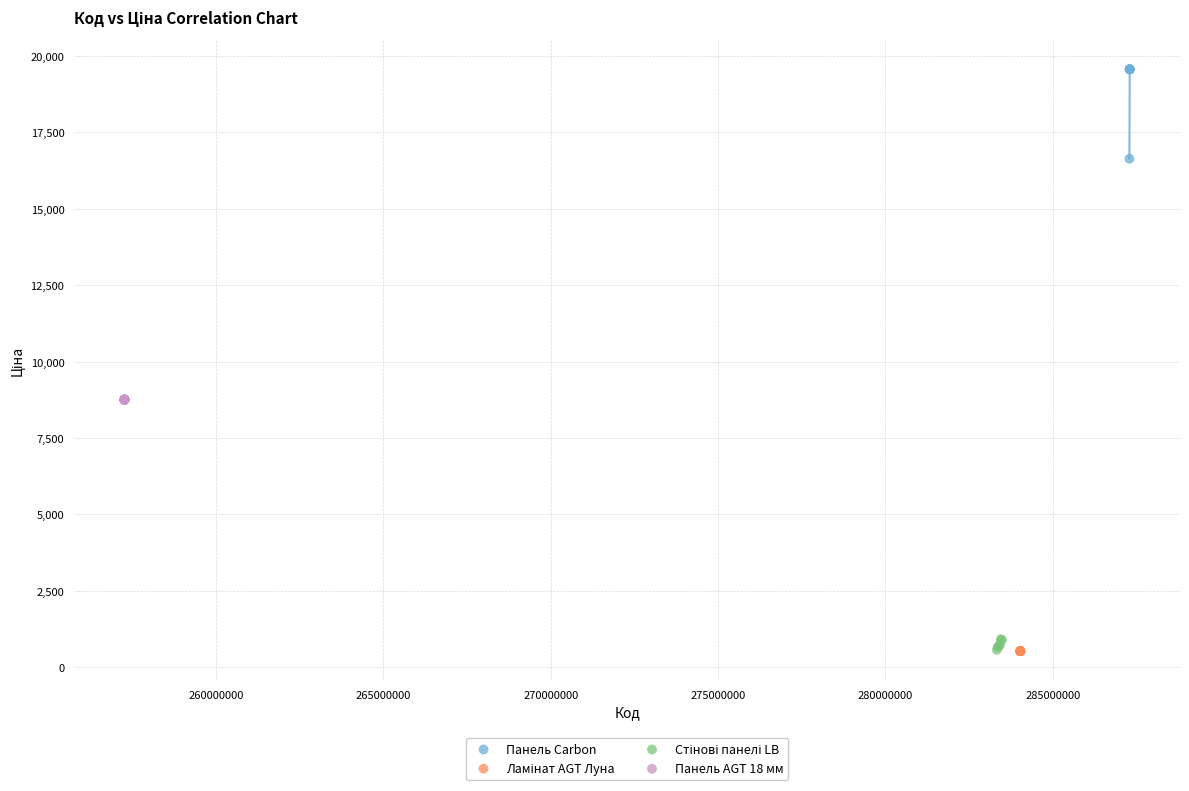

Which series contains the highest Y value?

Панель Carbon